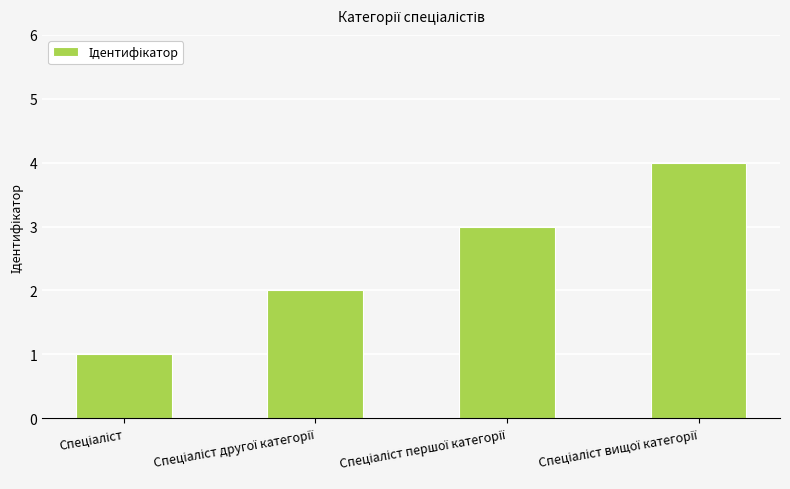

What is the maximum value shown in the chart?

4